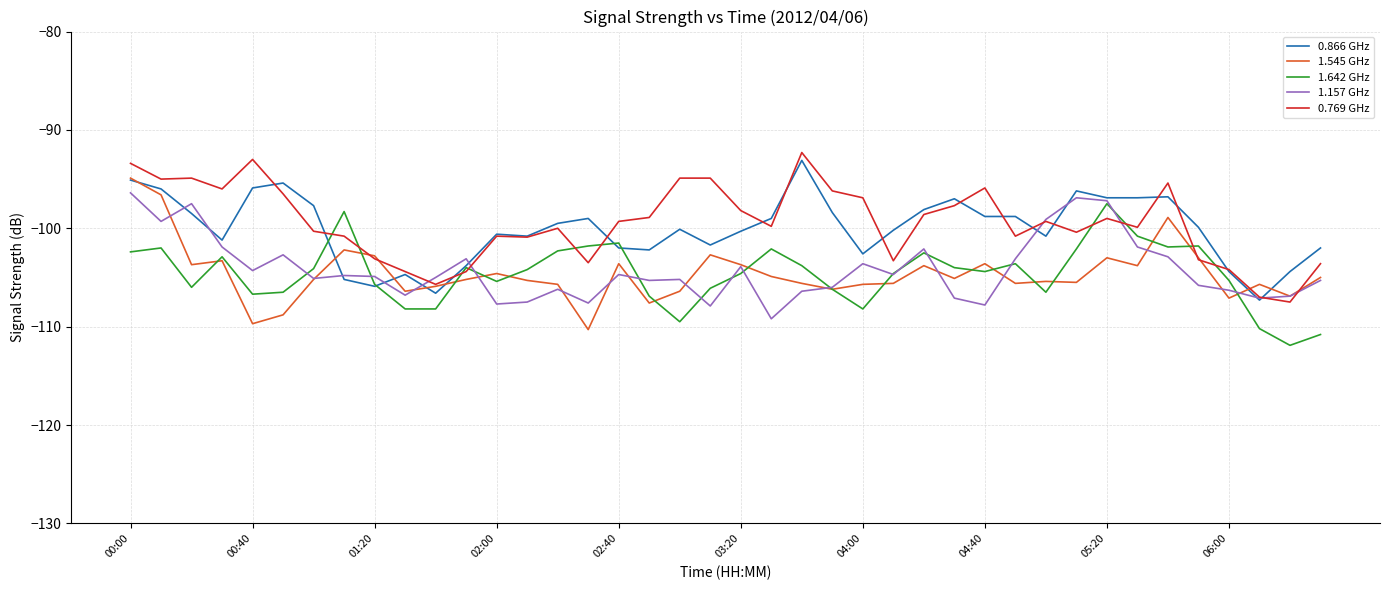

What is the maximum value shown in the chart?

-92.3